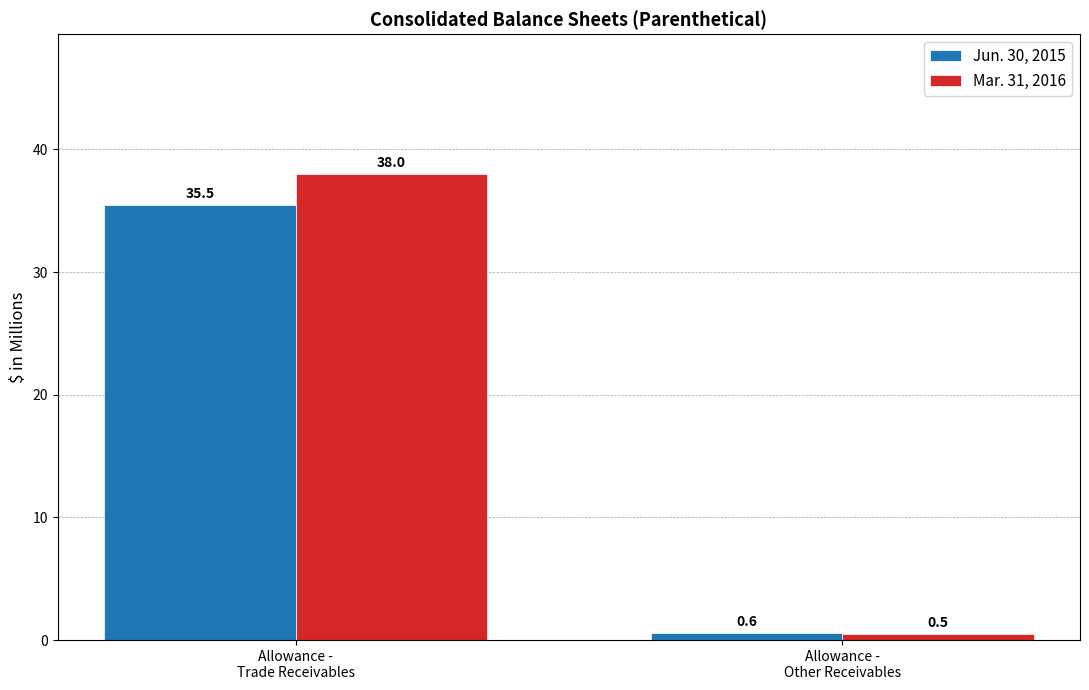

List the labels in order of Jun. 30, 2015 value, smallest first.

Allowance -
Other Receivables, Allowance -
Trade Receivables